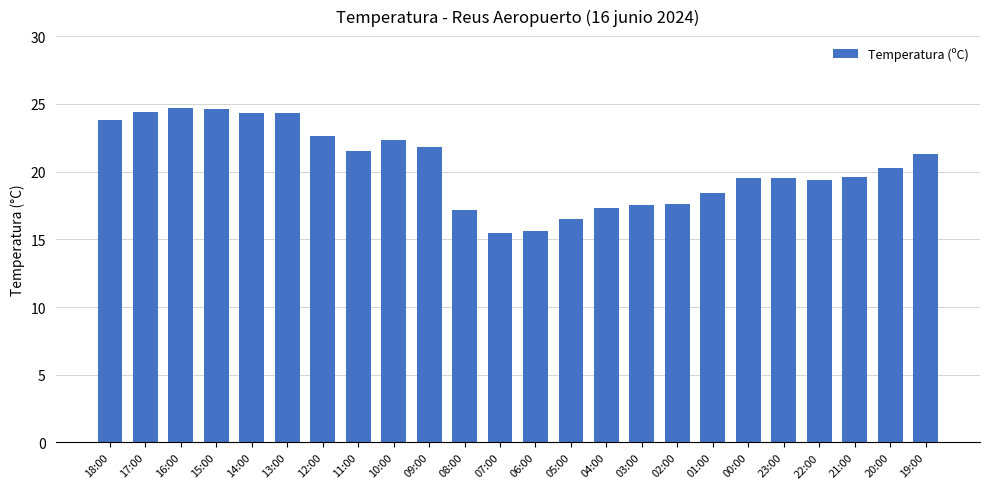

What is the difference between the second highest and minimum values?

9.1